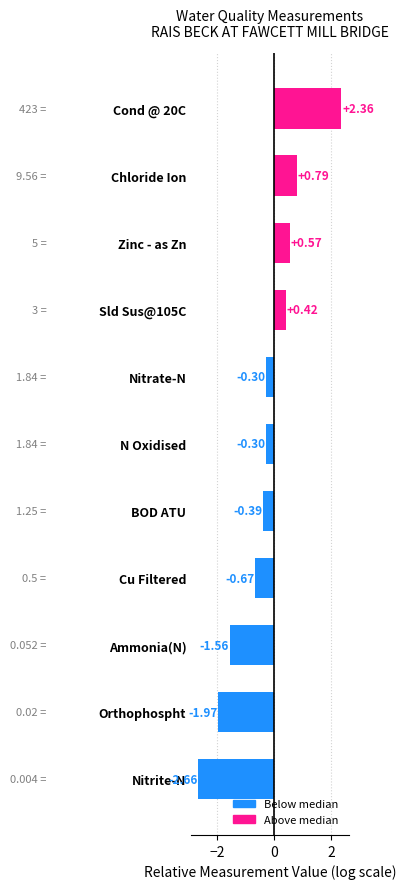

What is the difference between the second highest and minimum values?

3.5